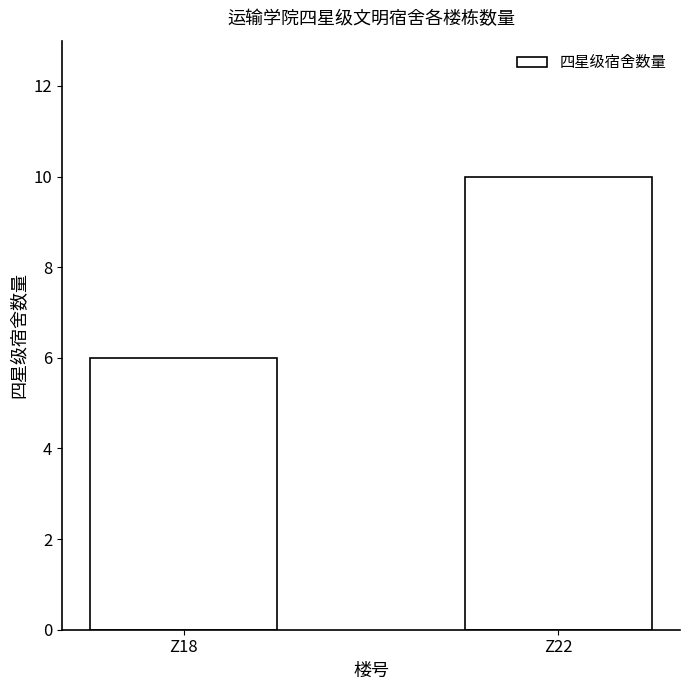

Reading right to left, list all the values displayed in this chart.

10	6